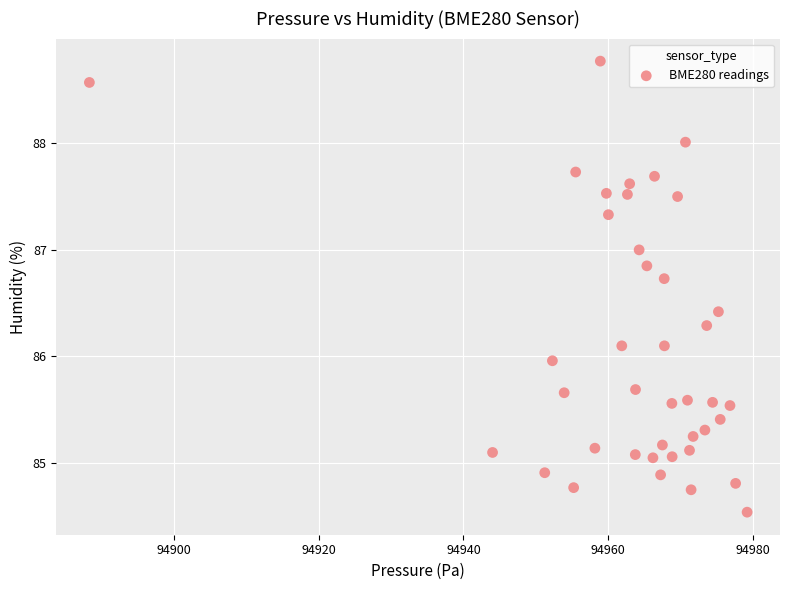

What is the range of X values (max minus min)?

91.0